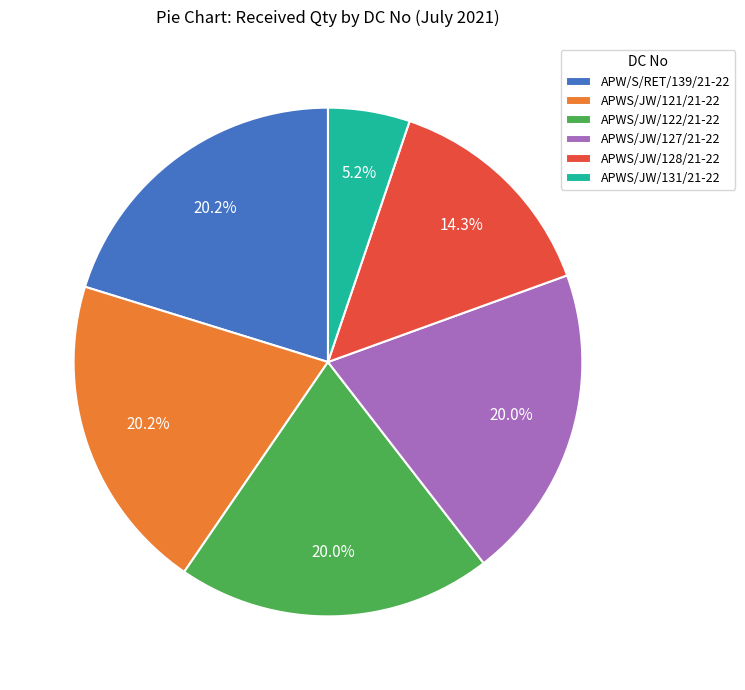

What is the smallest slice in the pie chart?

APWS/JW/131/21-22